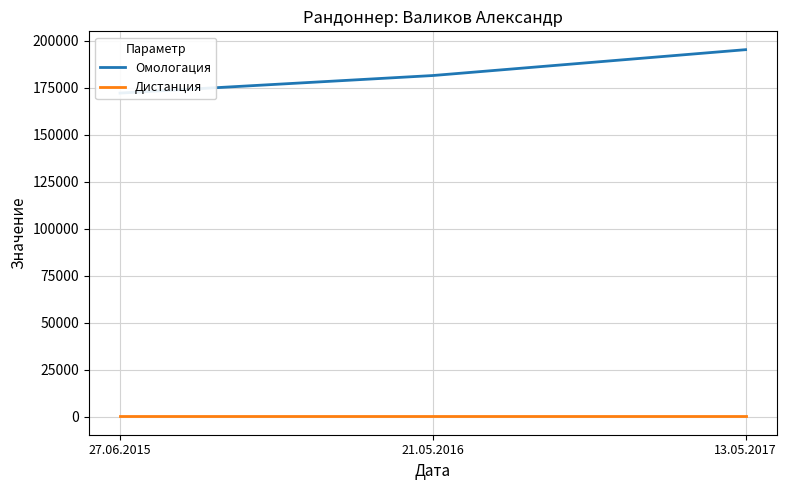

Reading left to right, transcribe all the data shown in this chart.

Омологация: 27.06.2015=172271	21.05.2016=181606	13.05.2017=195361
Дистанция: 27.06.2015=300	21.05.2016=300	13.05.2017=300